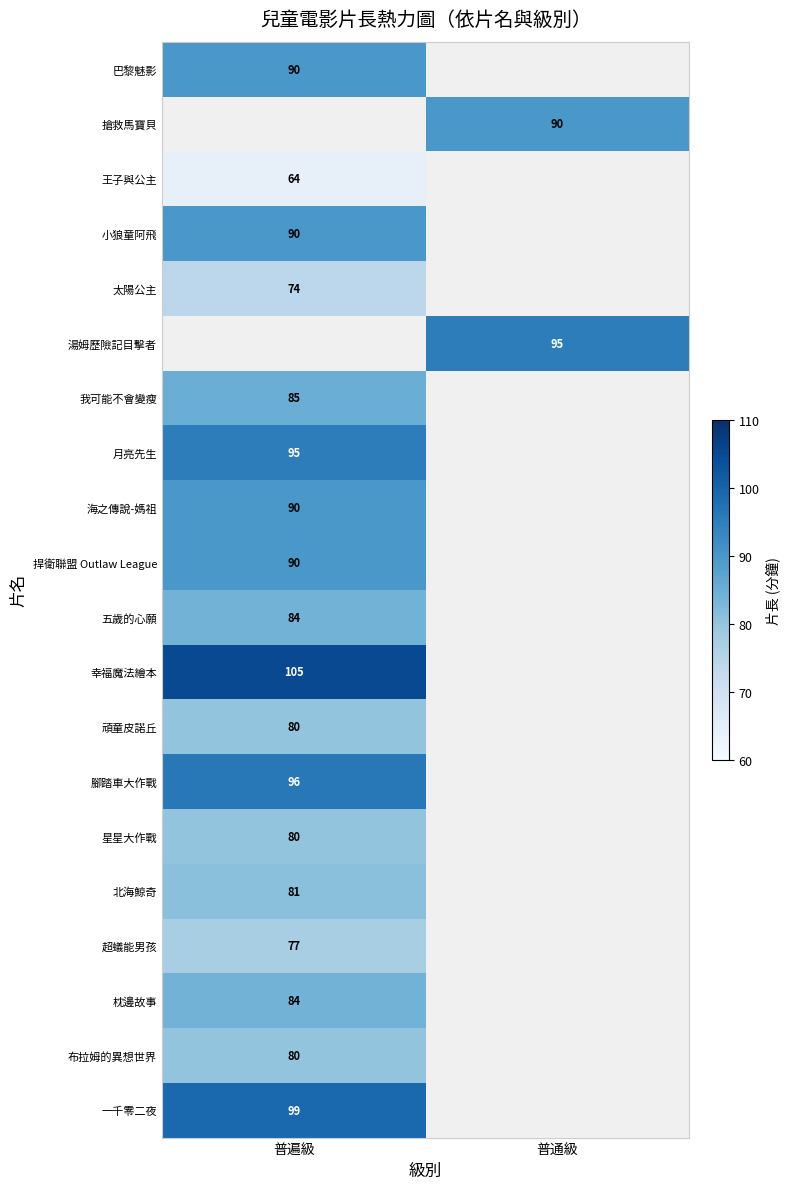

The 頑童皮諾丘 series shows 144 at 普遍級. True or false?

False